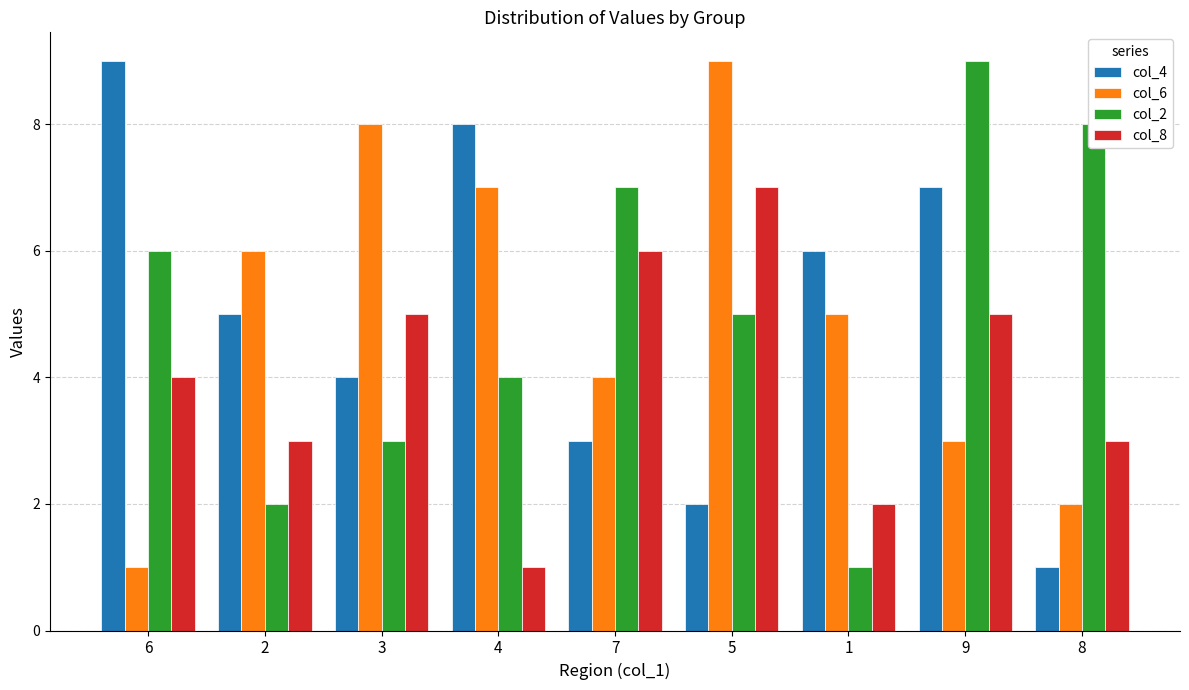

What is the average value of the col_8 series?

4